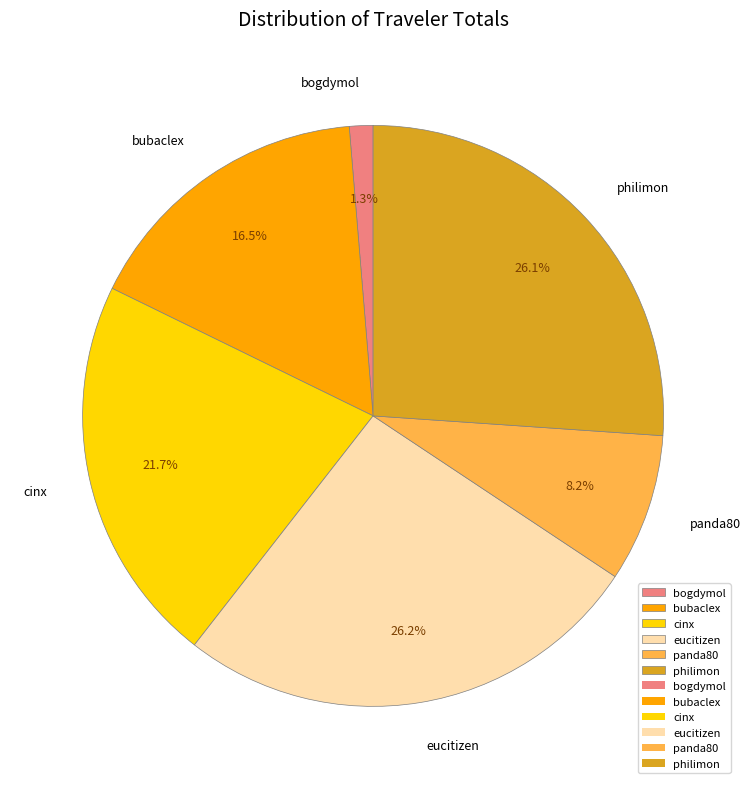

To the nearest percent, what portion does panda80 represent?

8%